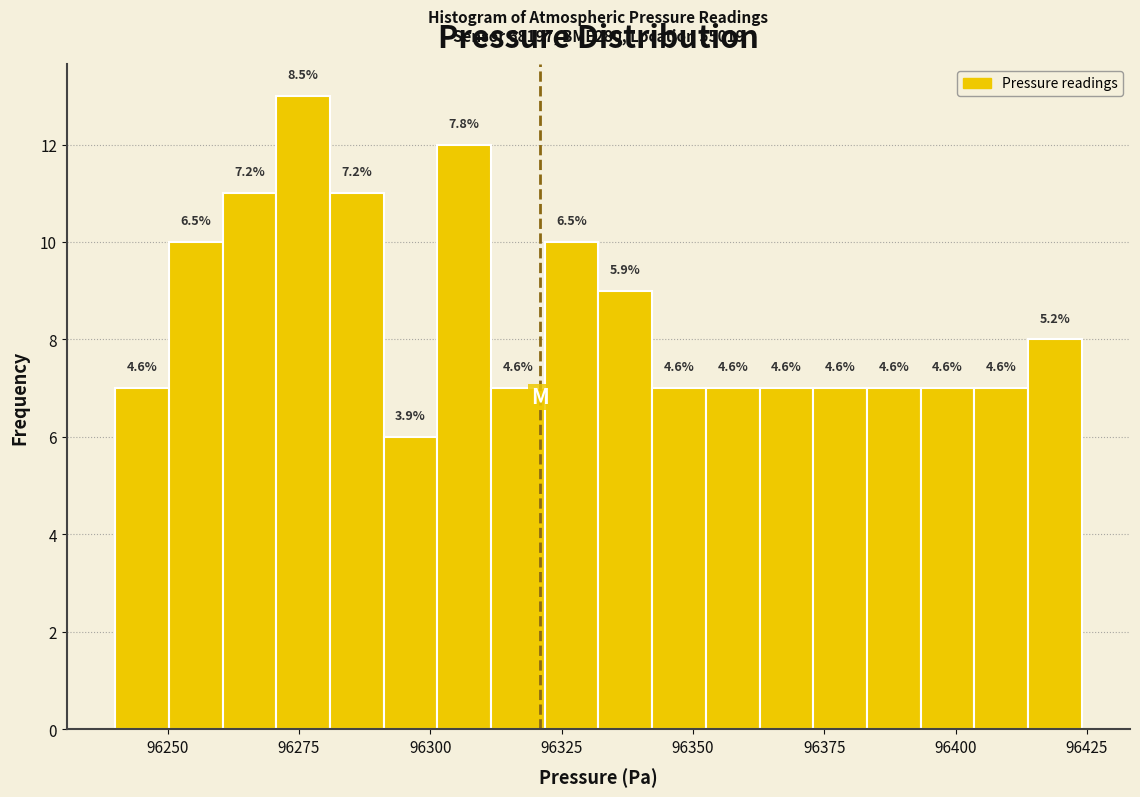

Around what value on the x-axis is the tallest bar? Give the approximate position of its centre, as read against the axis.

96275